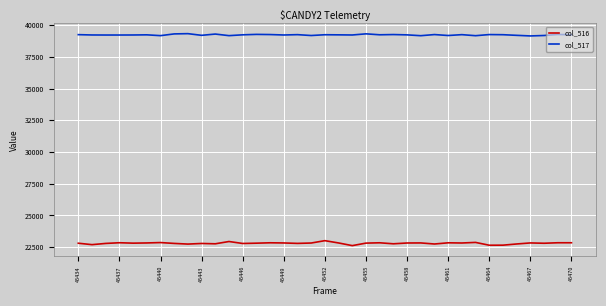

At how many categories does at least one series exceed 35169?

37